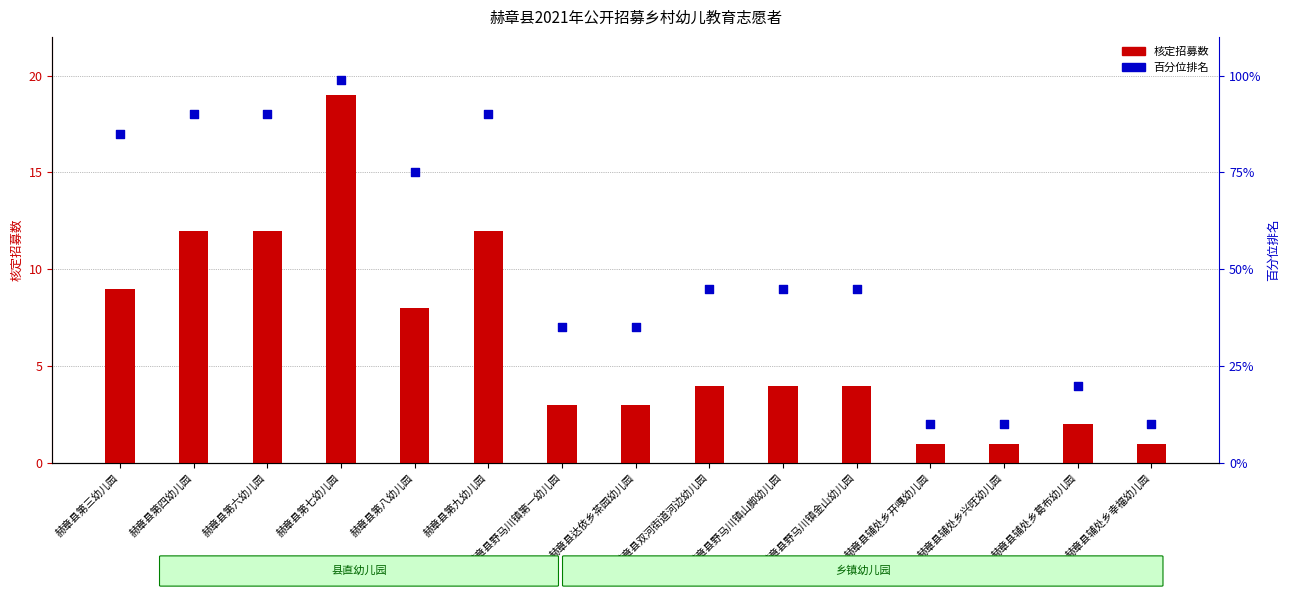

What is the total value across all series at 赫章县第三幼儿园?

94